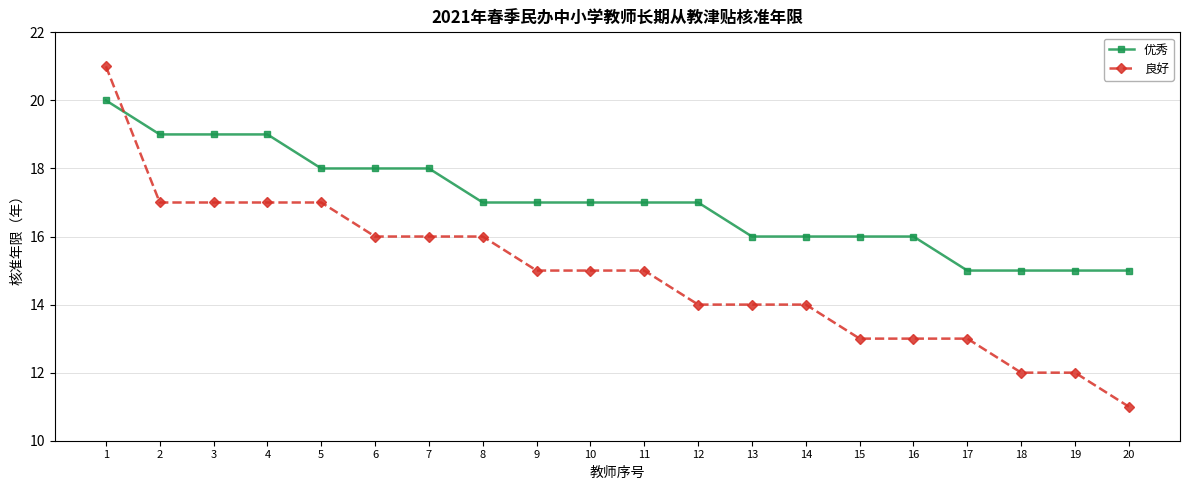

List the series in order of their overall mean, lowest first.

良好, 优秀